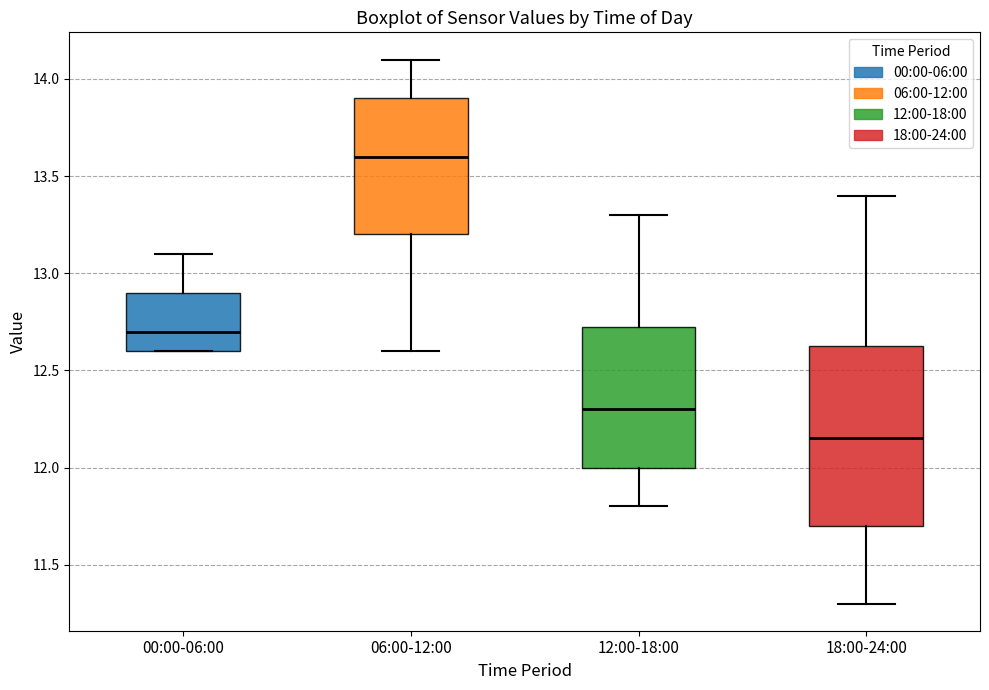

Reading left to right, read every box against the y-axis: the position of its median line, the range the box covers, and the ends of its whiskers. The values are not printed on the chart, so give them approximately, as read against the axis.

00:00-06:00: median 12.70, box 12.60 to 12.90, whiskers 12.60 to 13.10
06:00-12:00: median 13.60, box 13.20 to 13.90, whiskers 12.60 to 14.10
12:00-18:00: median 12.30, box 12.00 to 12.75, whiskers 11.80 to 13.30
18:00-24:00: median 12.15, box 11.70 to 12.65, whiskers 11.30 to 13.40